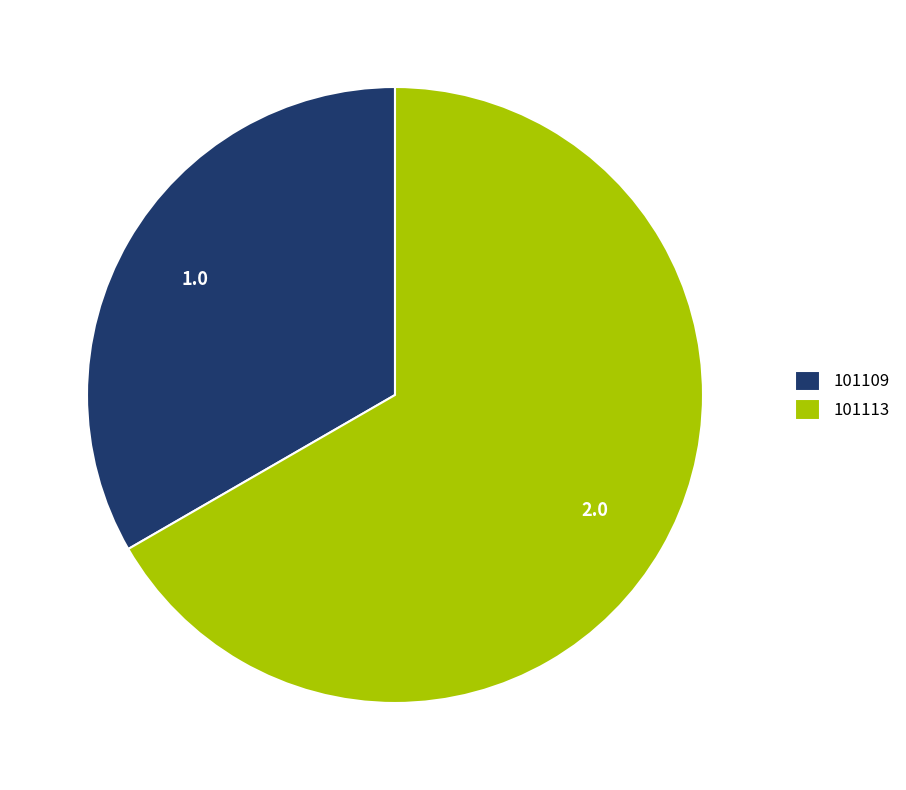

Combined, do 101109 and 101113 account for over 50%?

Yes